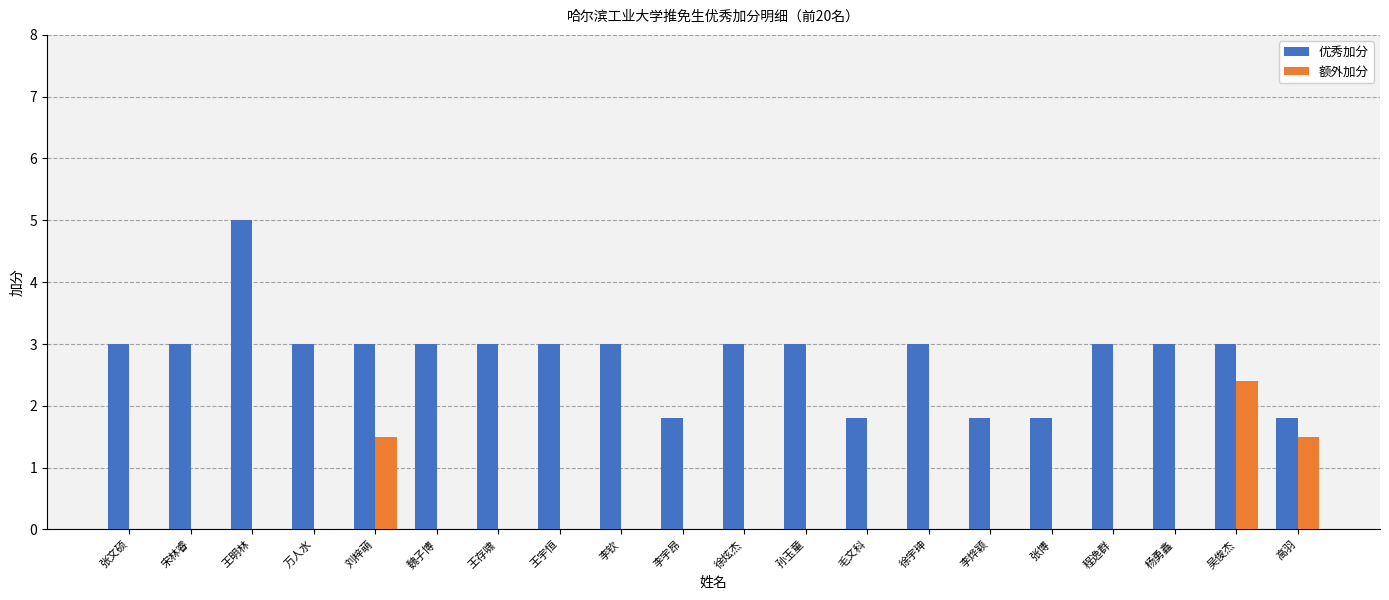

Read the 优秀加分 value at 张博.

1.8